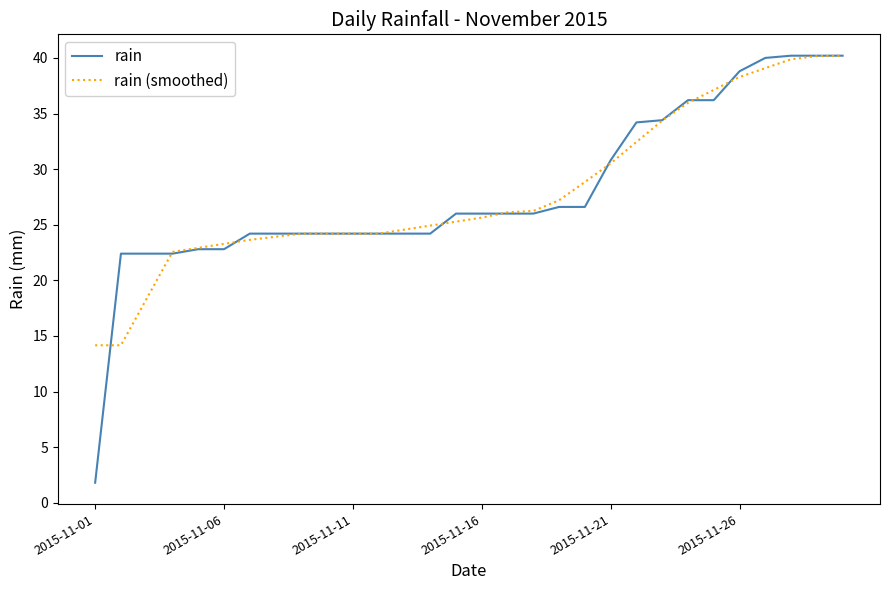

What is the greatest value displayed?

40.2